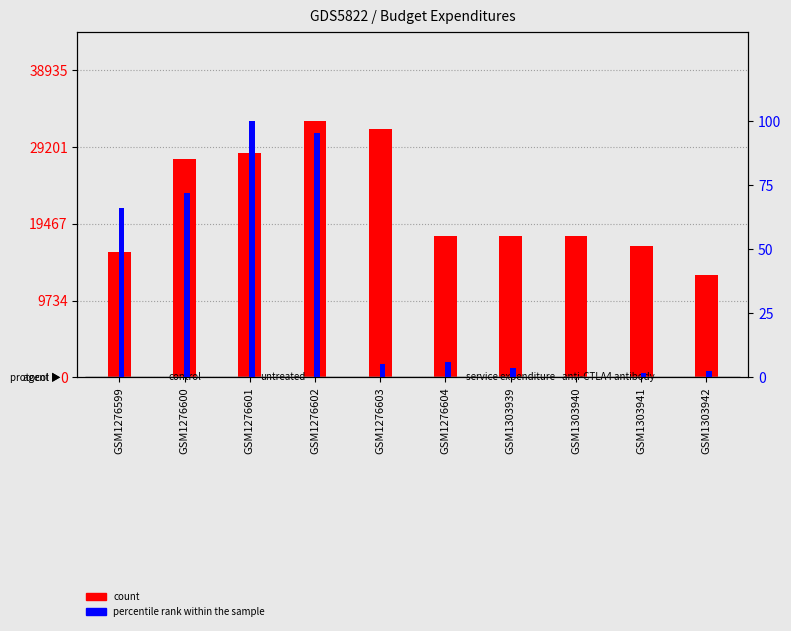

Which series changed the most between GSM1276601 and GSM1303939?

count